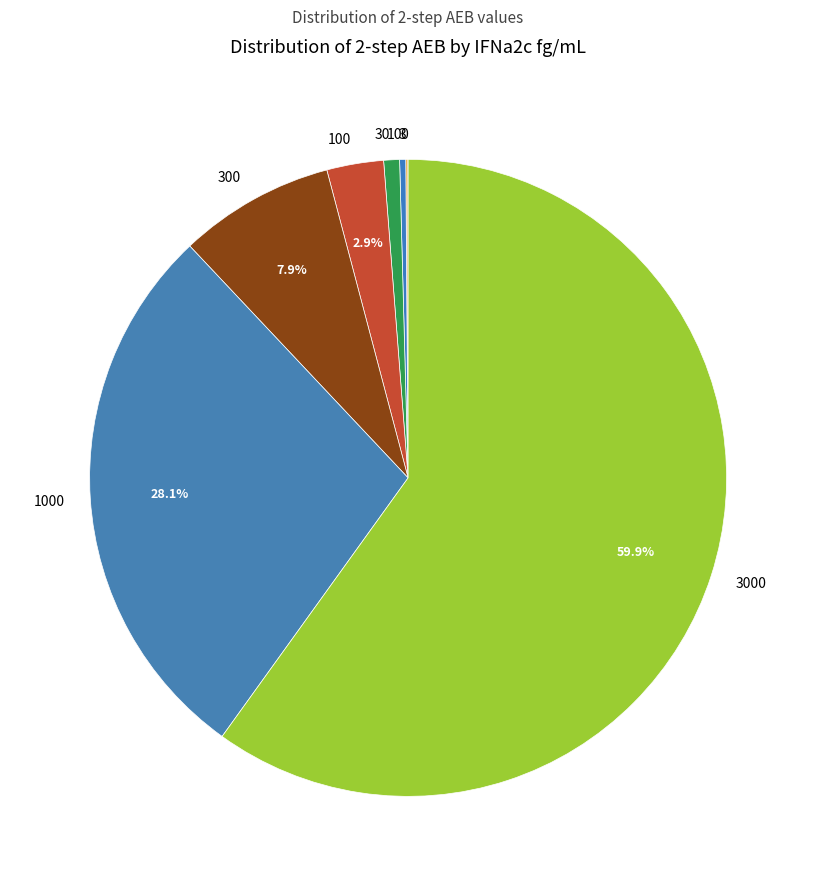

To the nearest percent, what is the average slice percentage?

12%